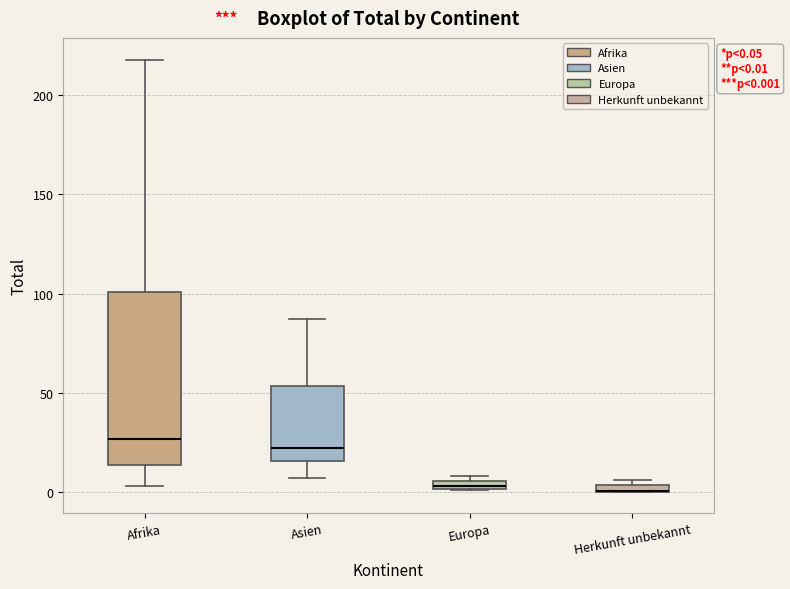

Comparing the boxes themselves (not the whiskers), which one is the tallest?

Afrika